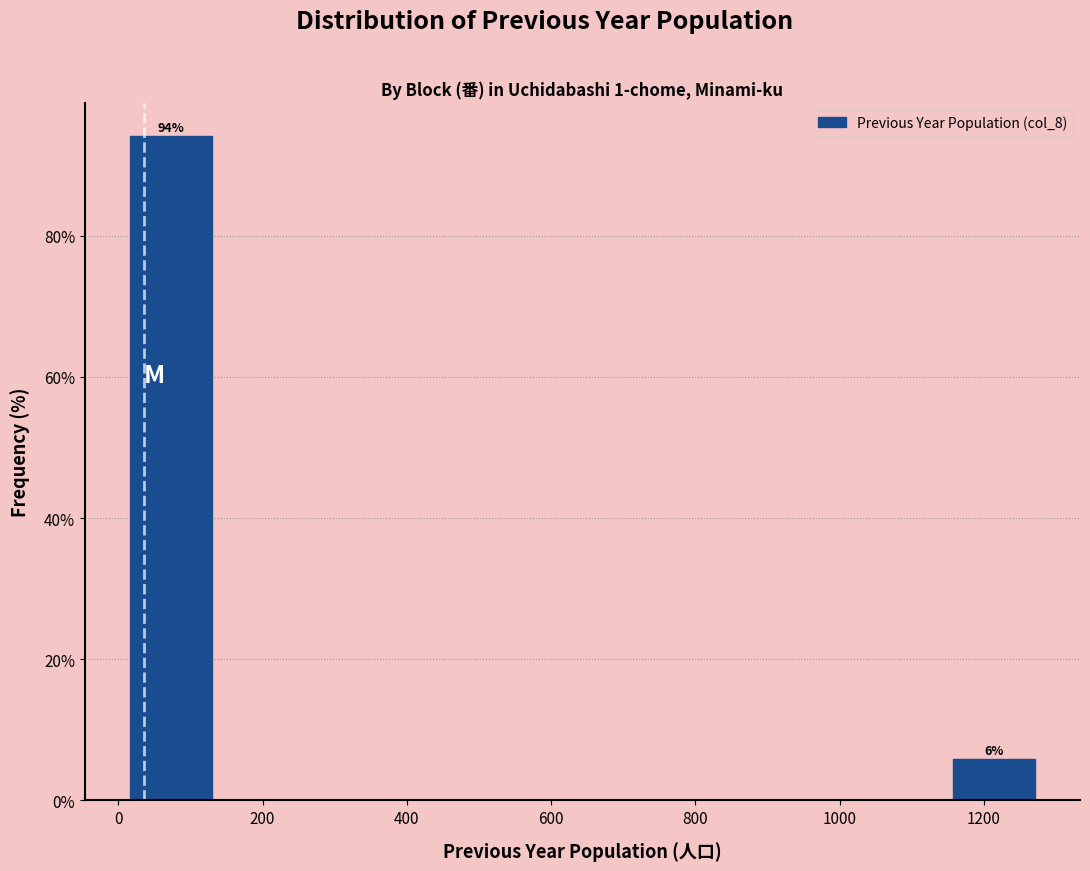

Which range on the x-axis has the tallest bar?

20 to 140